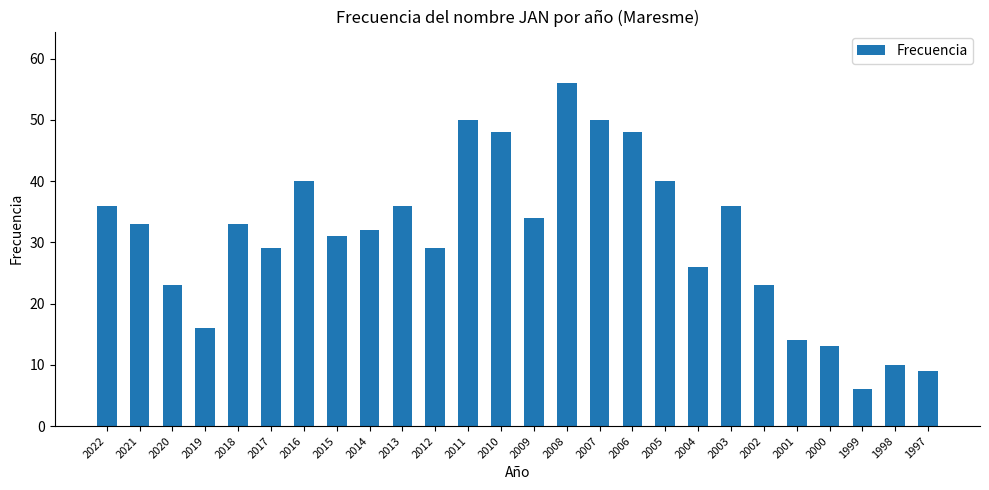

What is the approximate value at 2010, to the nearest 5?

50